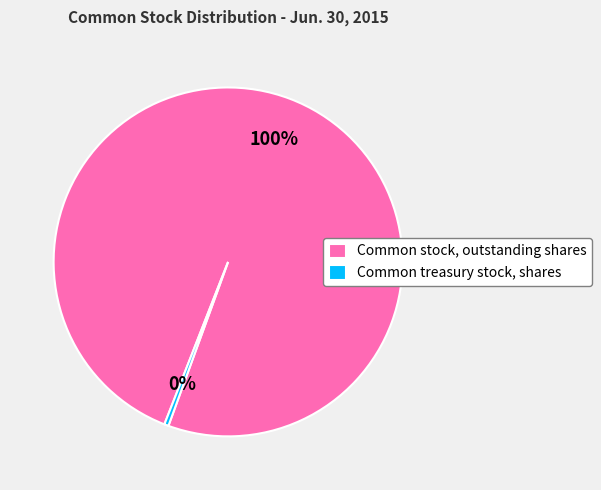

Rank the categories by value from highest to lowest.

Common stock, outstanding shares, Common treasury stock, shares